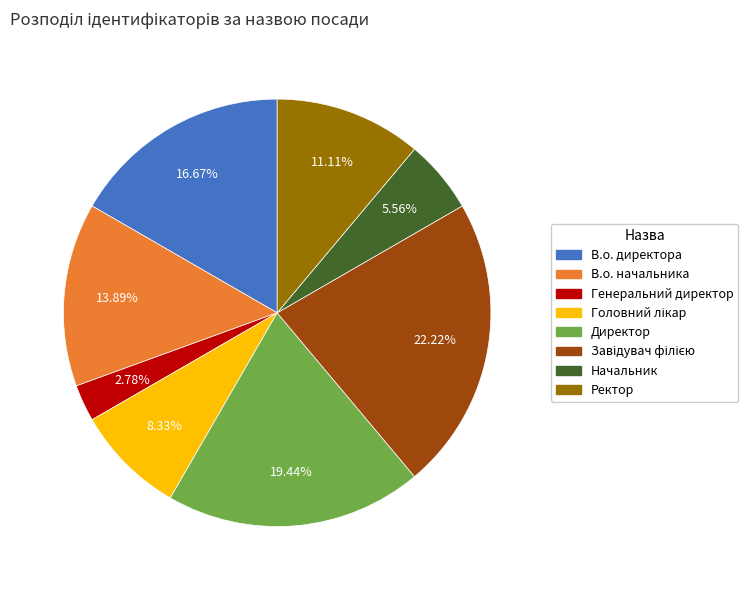

What percentage is the Ректор slice, to the nearest percent?

11%